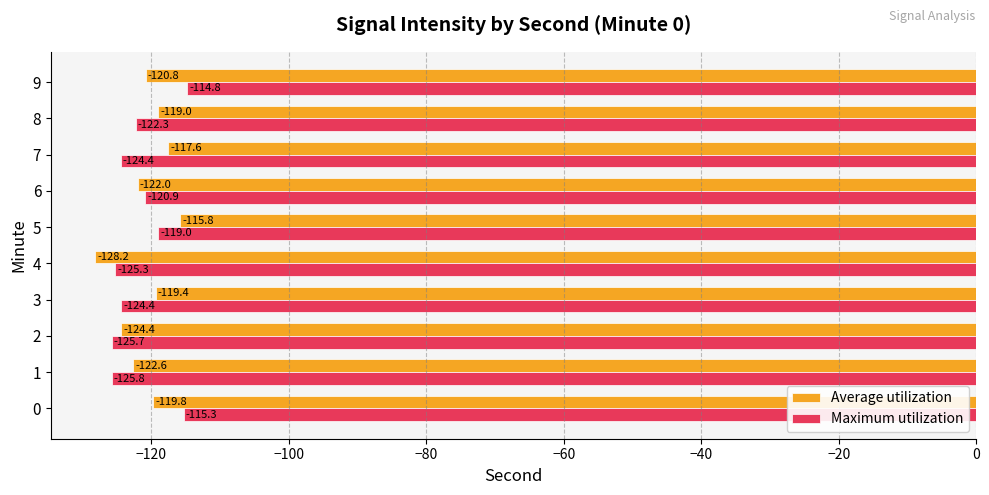

Which series has the largest total across all categories?

Average utilization